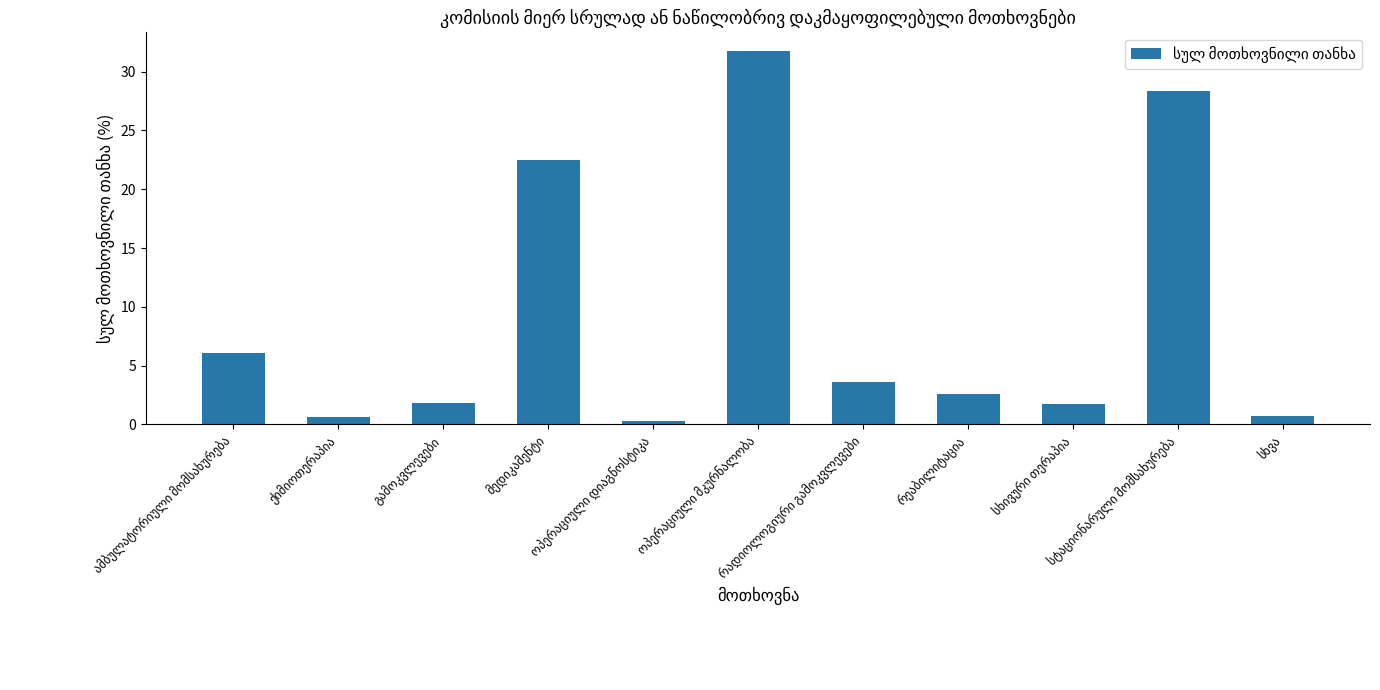

What is the value of the 11th bar from the left?

0.7